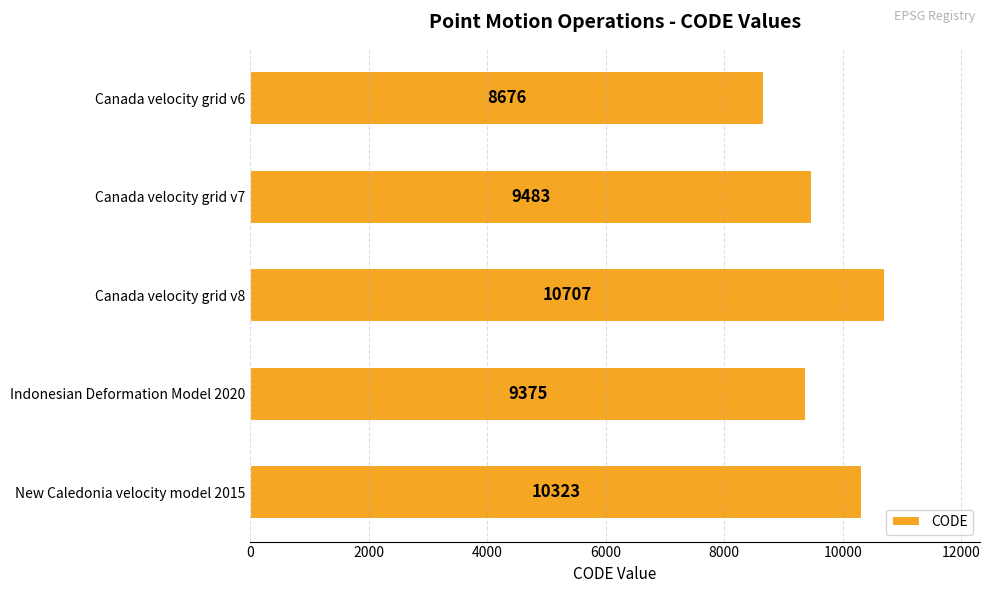

The chart shows a value of 4407 at New Caledonia velocity model 2015. True or false?

False